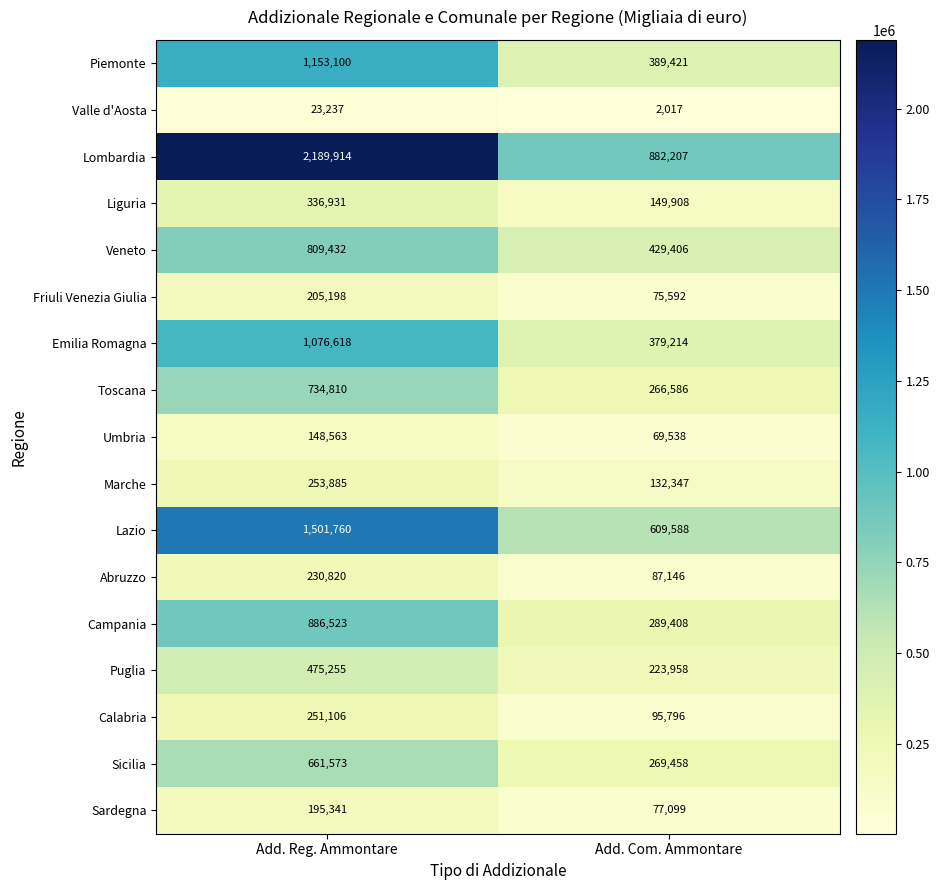

What is the smallest value displayed?

2017